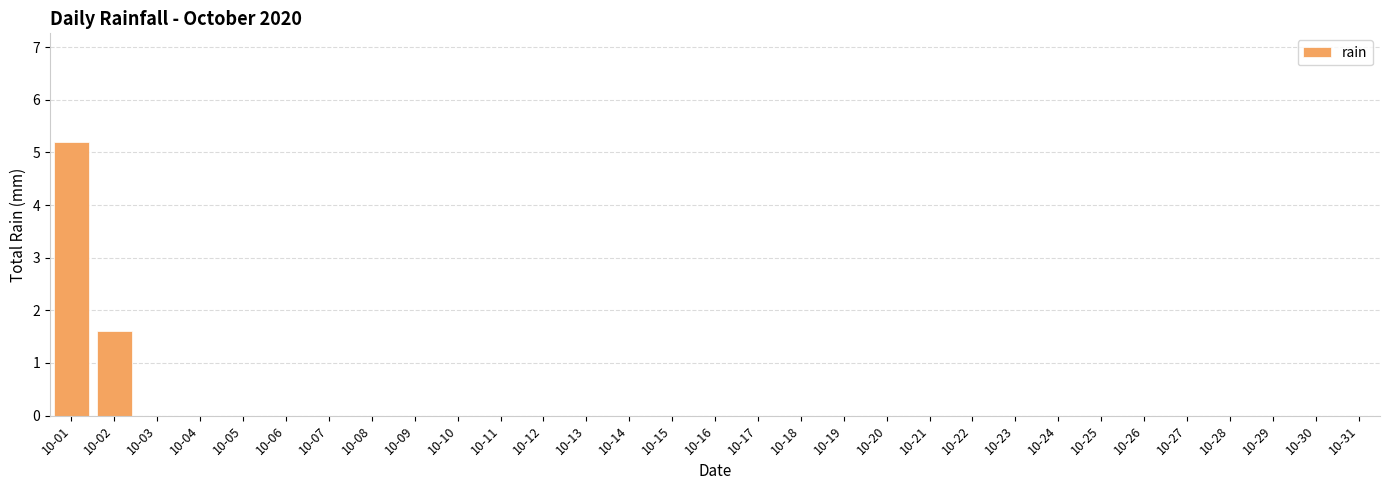

Are the bars horizontal?

No